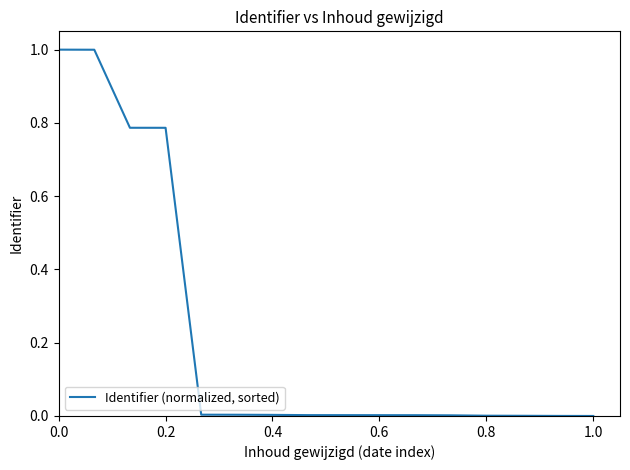

What is the maximum value shown in the chart?

1.0